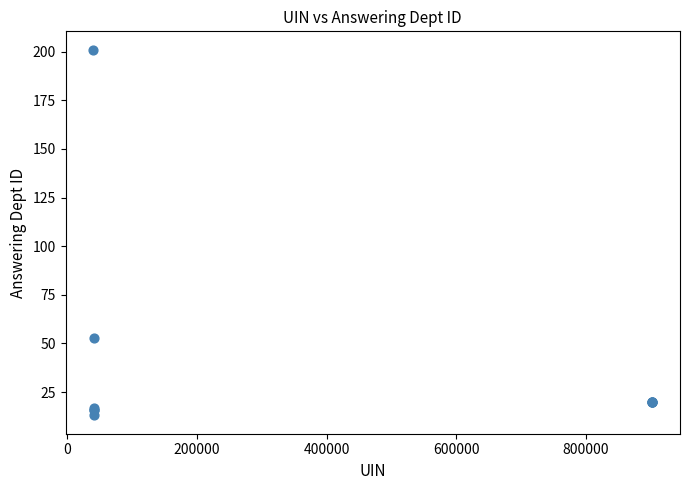

What Y value in the scatter plot is closest to 107?

53